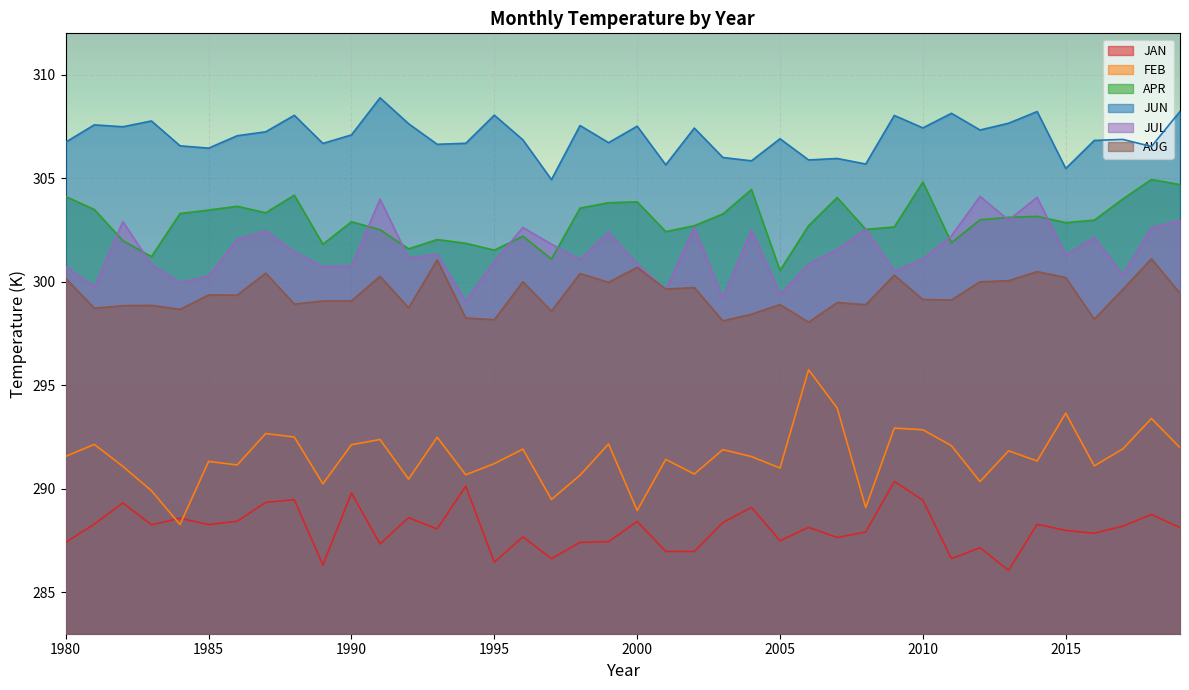

What is the average value of the JAN series?

288.1